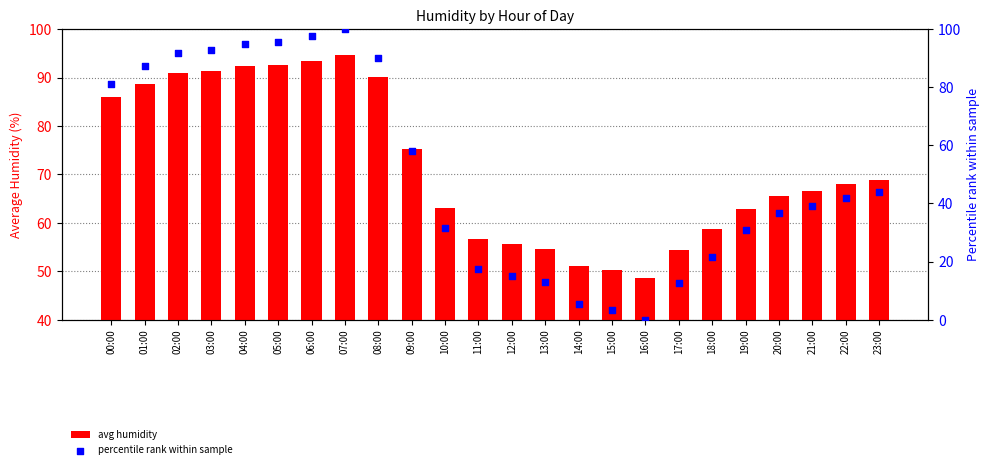

Which series reaches the minimum Y coordinate?

percentile rank within sample